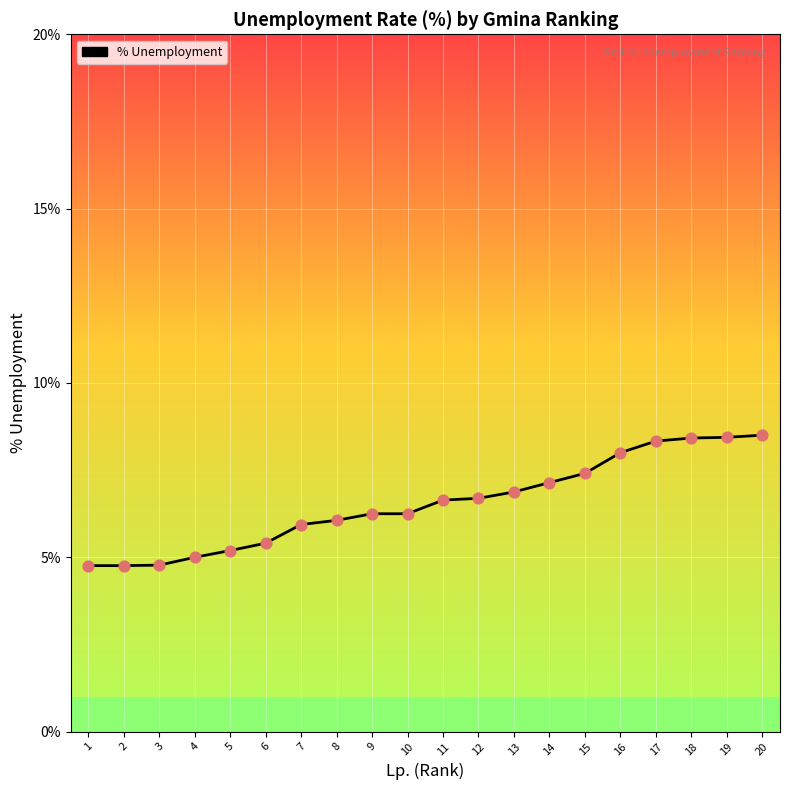

Approximately how many times larger is the value at 13 compared to 1?

1.4